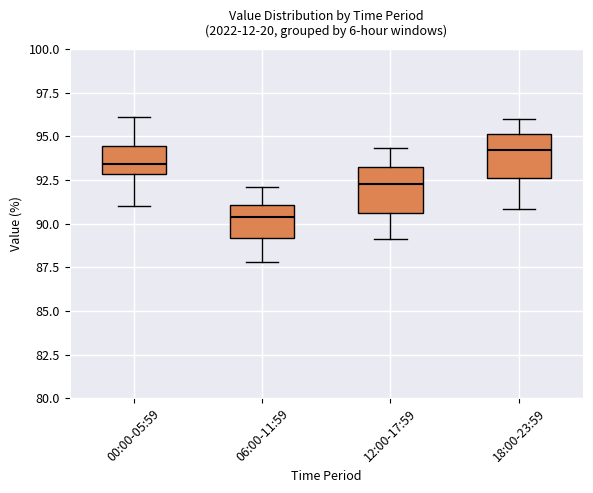

Where does the median line of the box for 06:00-11:59 sit on the y-axis? The values are not printed on the chart, so give them approximately, as read against the axis.

90.5